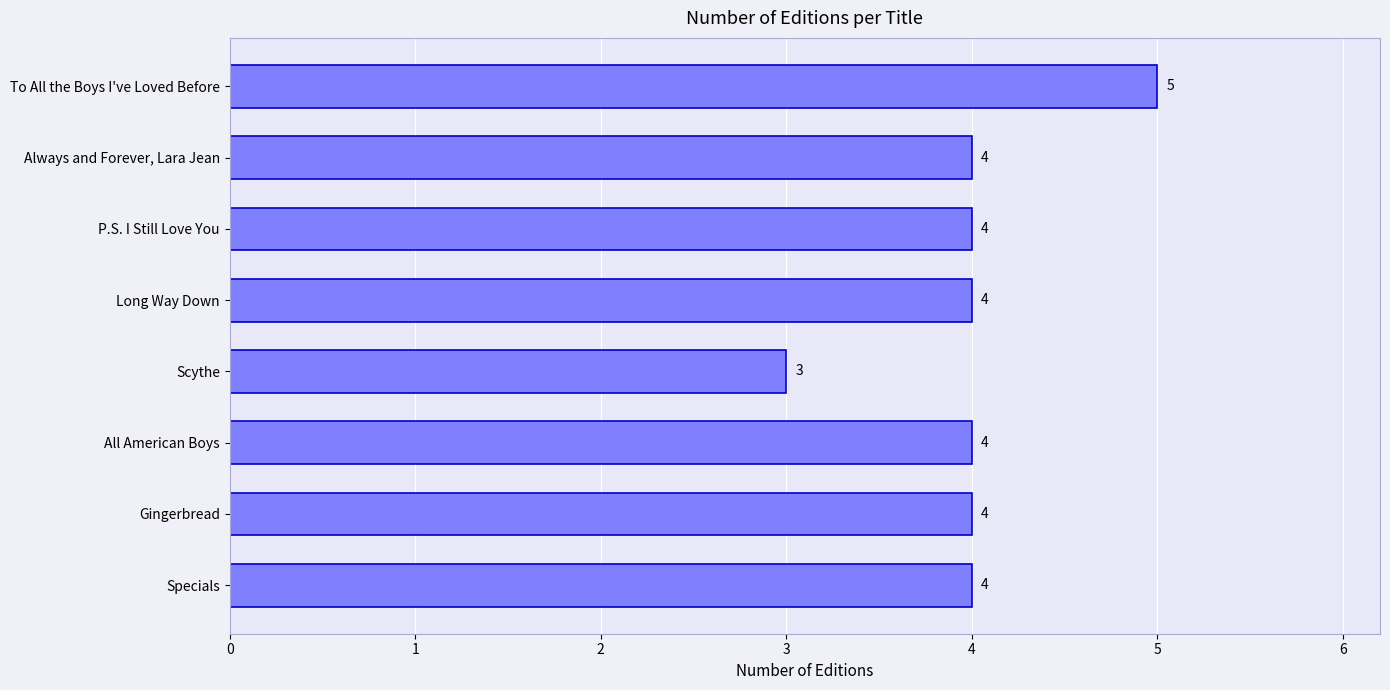

Is it true that the value at To All the Boys I've Loved Before is 5?

True